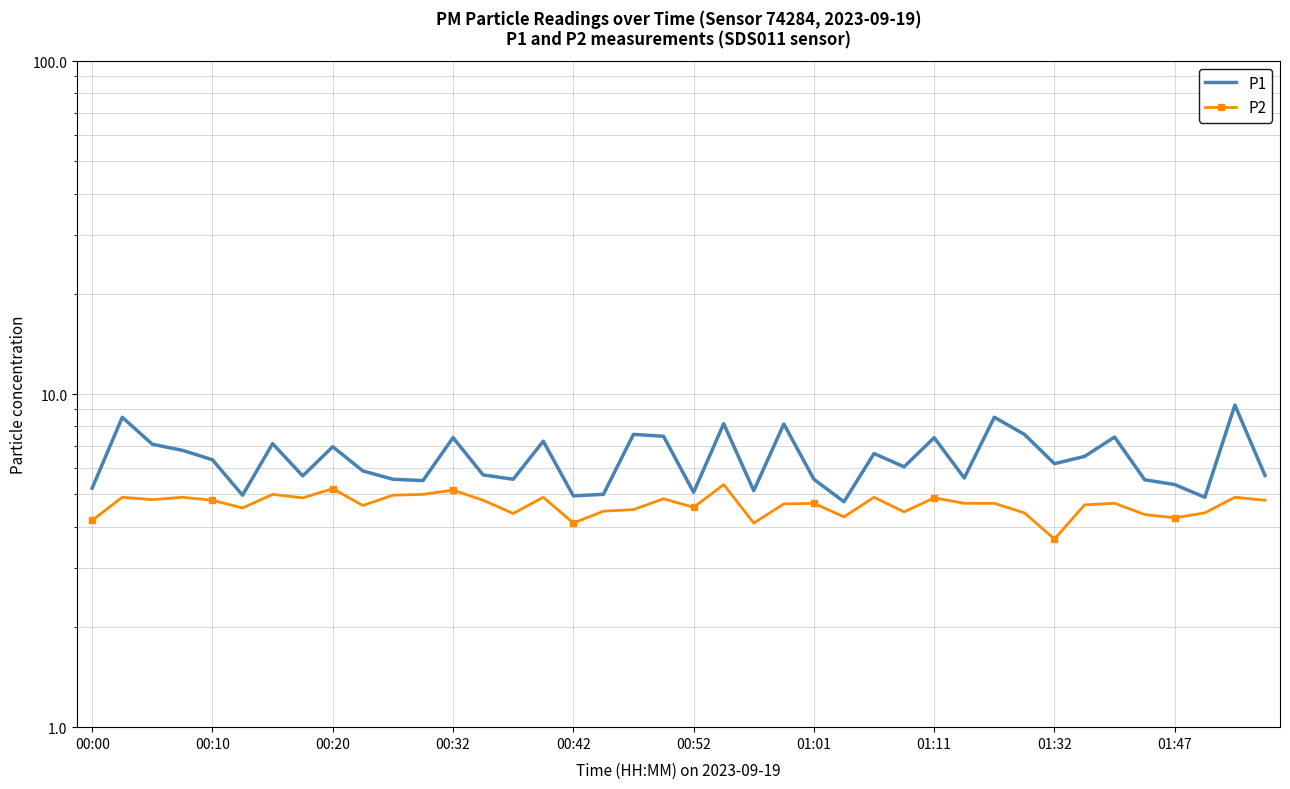

The value of P2 at 39 is 6.7. True or false?

False